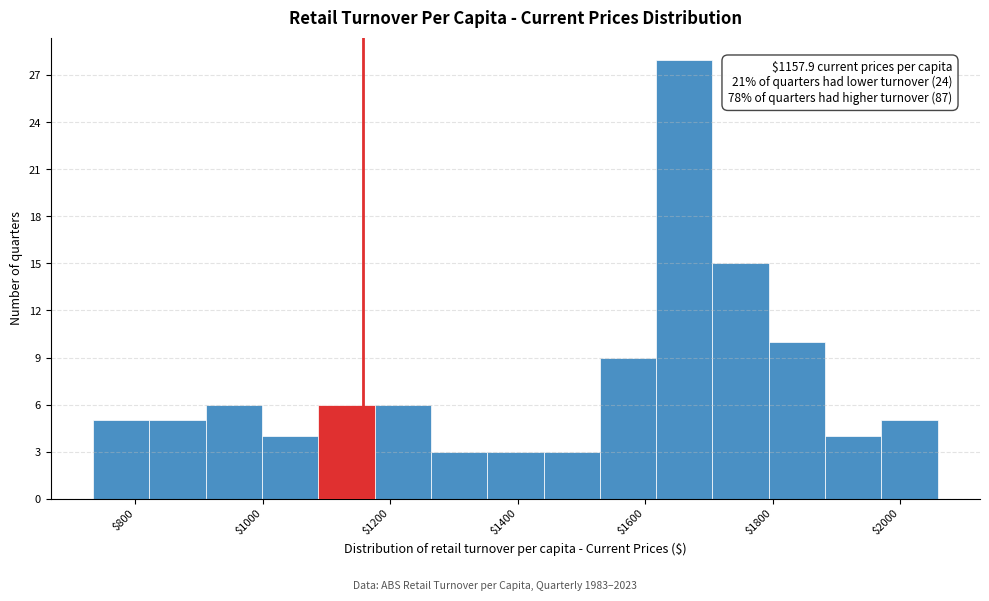

Which range on the x-axis has the tallest bar?

1620 to 1700